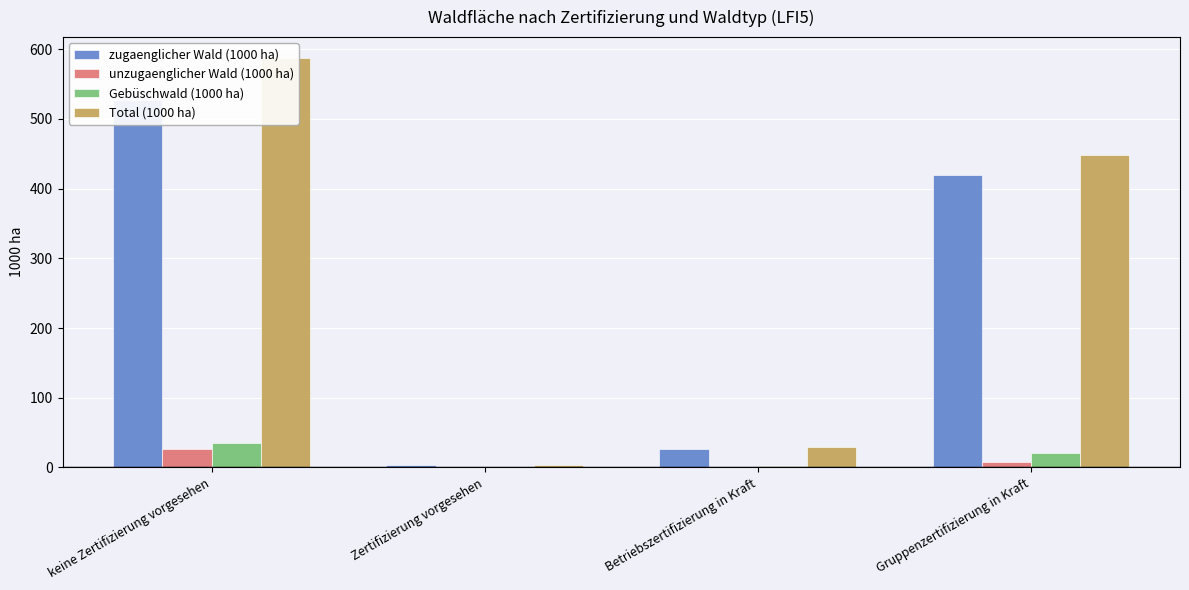

What is the difference between the maximum and minimum values in the Total (1000 ha) series?

584.3